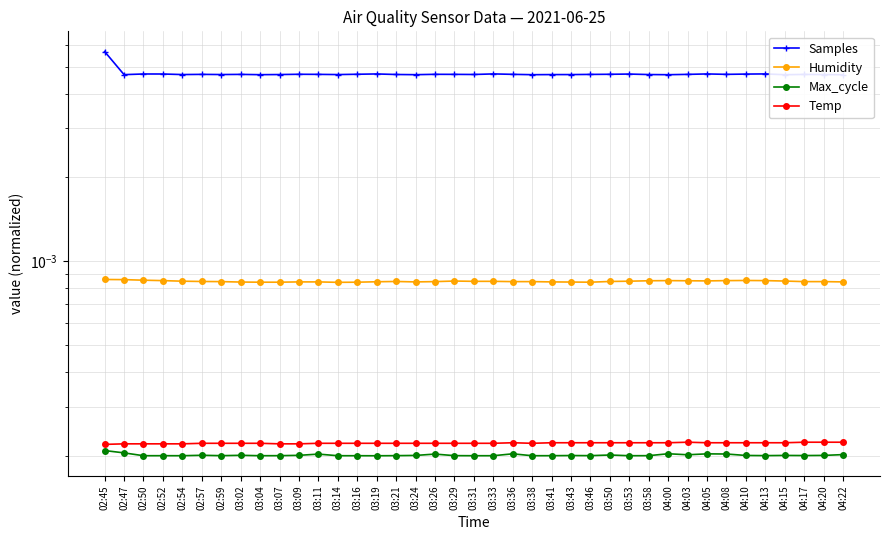

Rank the series by their maximum value, from lowest to highest.

Max_cycle, Temp, Humidity, Samples